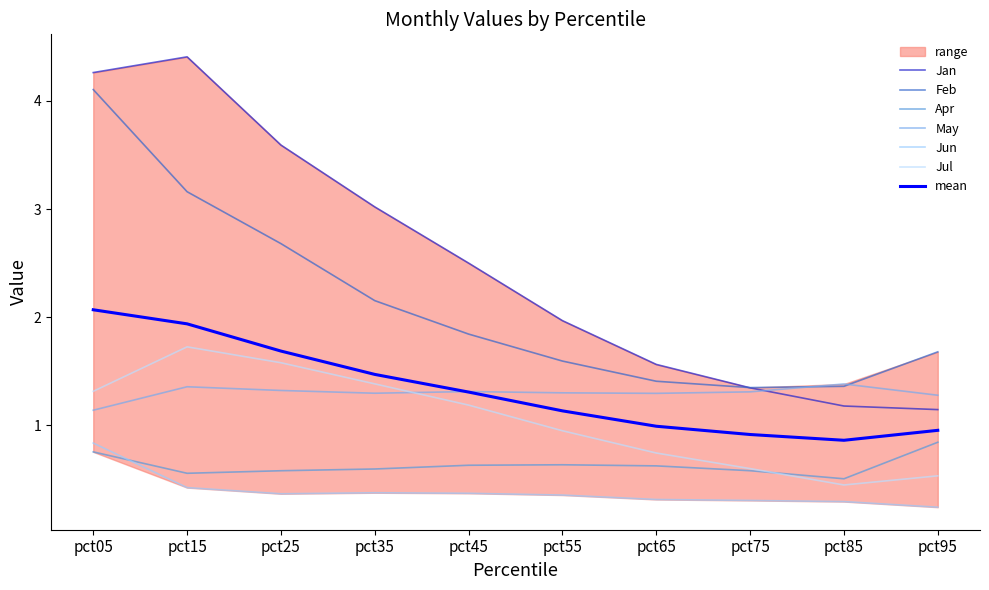

True or false: May and Jan intersect in this chart.

True